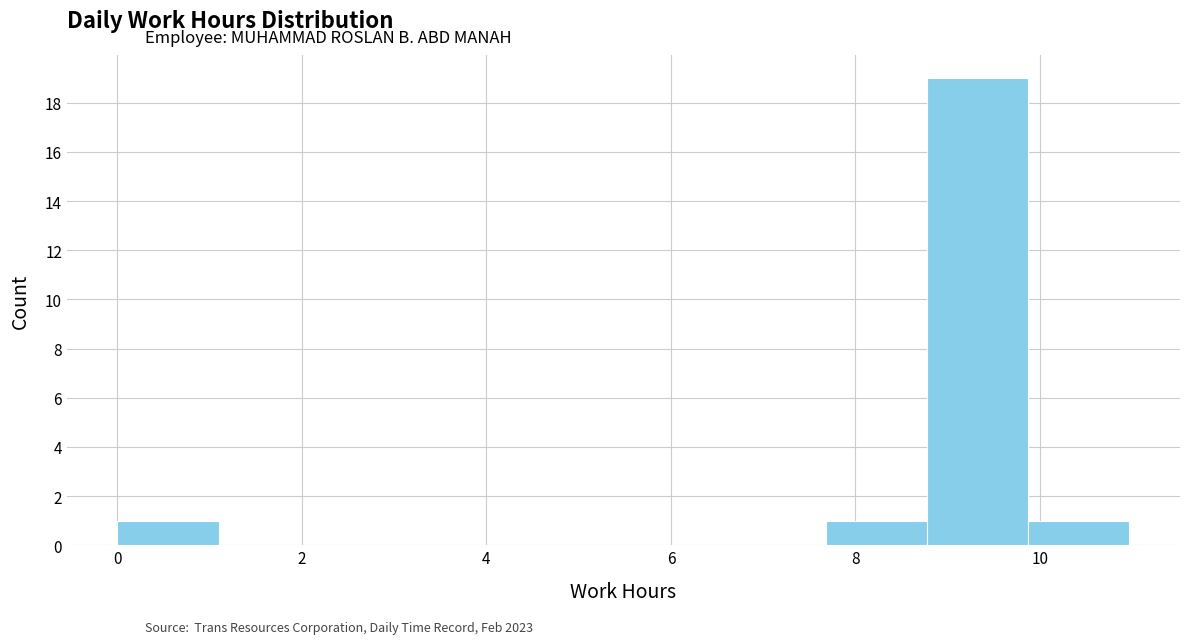

Reading left to right, transcribe this chart: for each bar, give the range it covers on the x-axis and its height. Neither the bar edges nor the heights are printed on the chart, so give them approximately, as read against the axes.

0.0 to 1.0: 1
1.0 to 2.2: 0
2.2 to 3.2: 0
3.2 to 4.4: 0
4.4 to 5.4: 0
5.4 to 6.6: 0
6.6 to 7.6: 0
7.6 to 8.8: 1
8.8 to 9.8: 19
9.8 to 11.0: 1